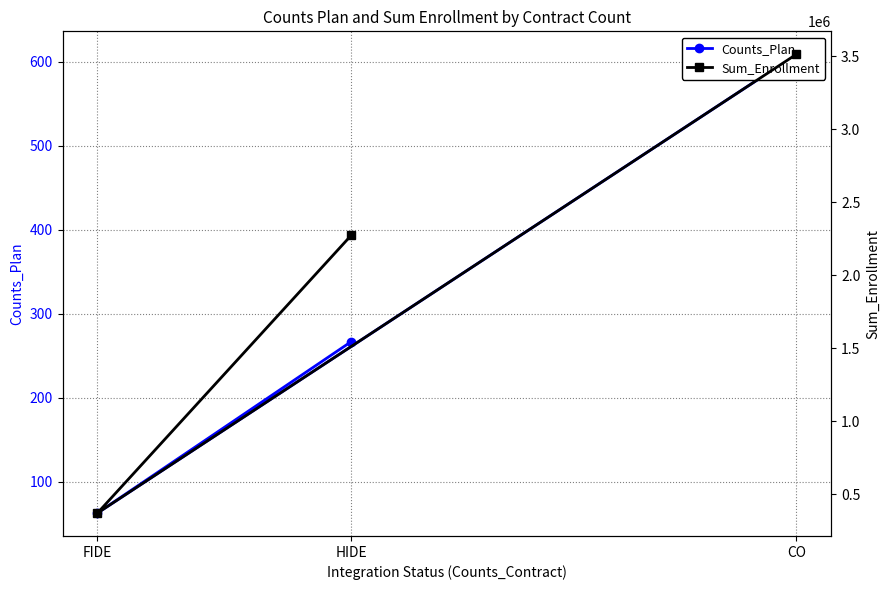

Read the Counts_Plan value at HIDE, to the nearest 50.

250